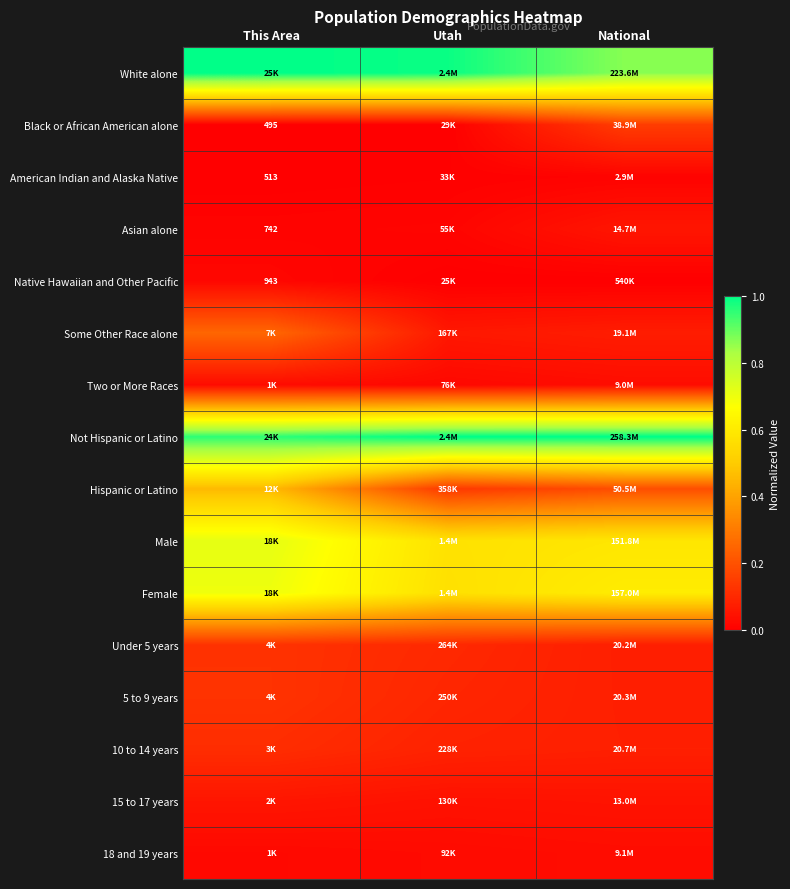

What is the minimum value for Not Hispanic or Latino?

1.0